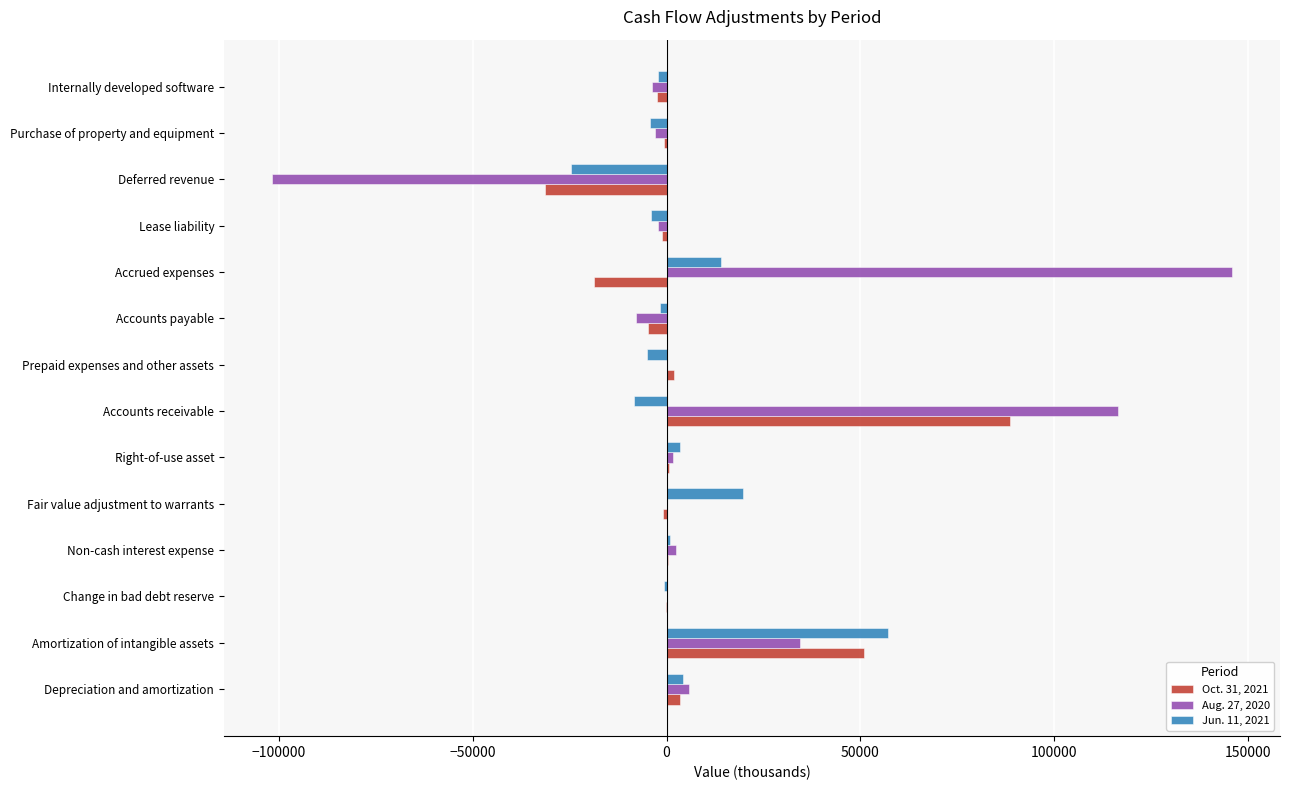

True or false: Aug. 27, 2020 has a value of 5864 at Depreciation and amortization.

True